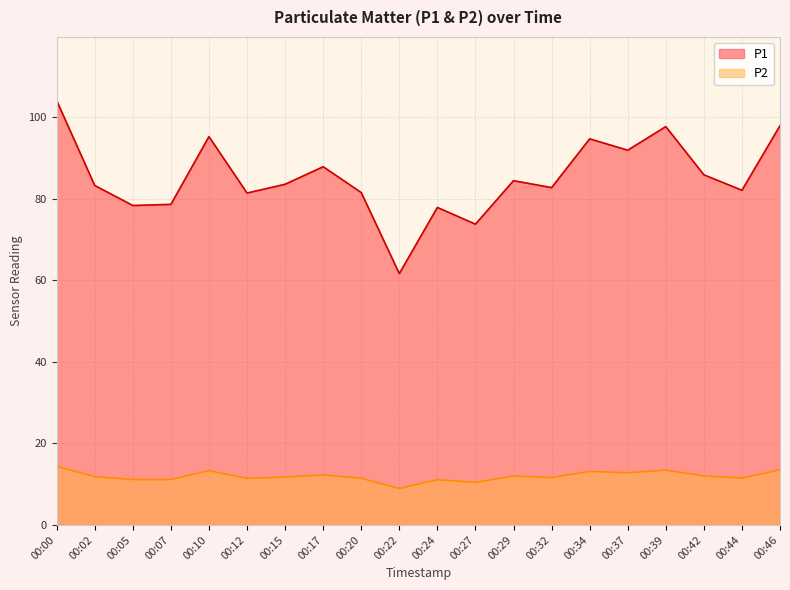

What is the average value of the P2 series?

12.0